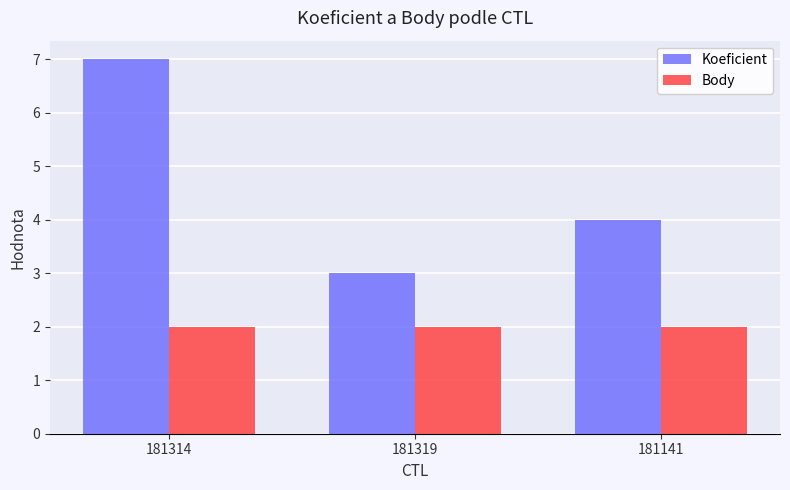

Reading left to right, extract all data points from this chart.

Koeficient: 7	3	4
Body: 2	2	2